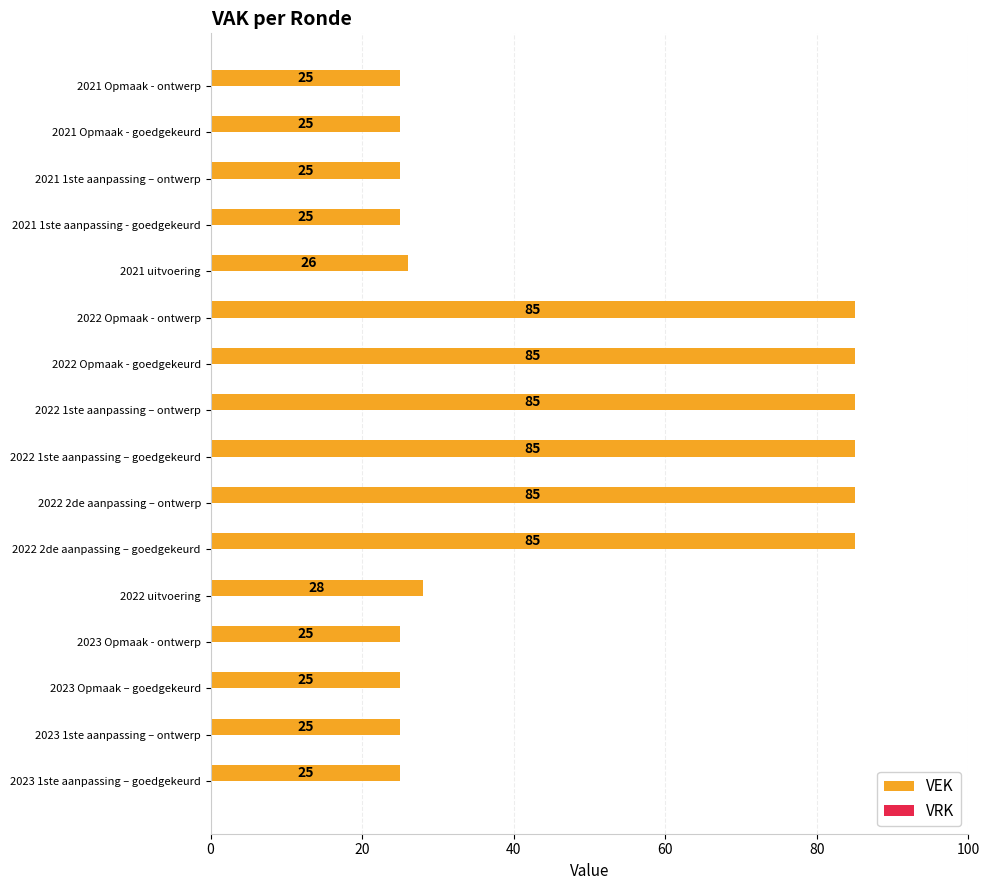

Where is the data nearest to the value 55?

2022 uitvoering